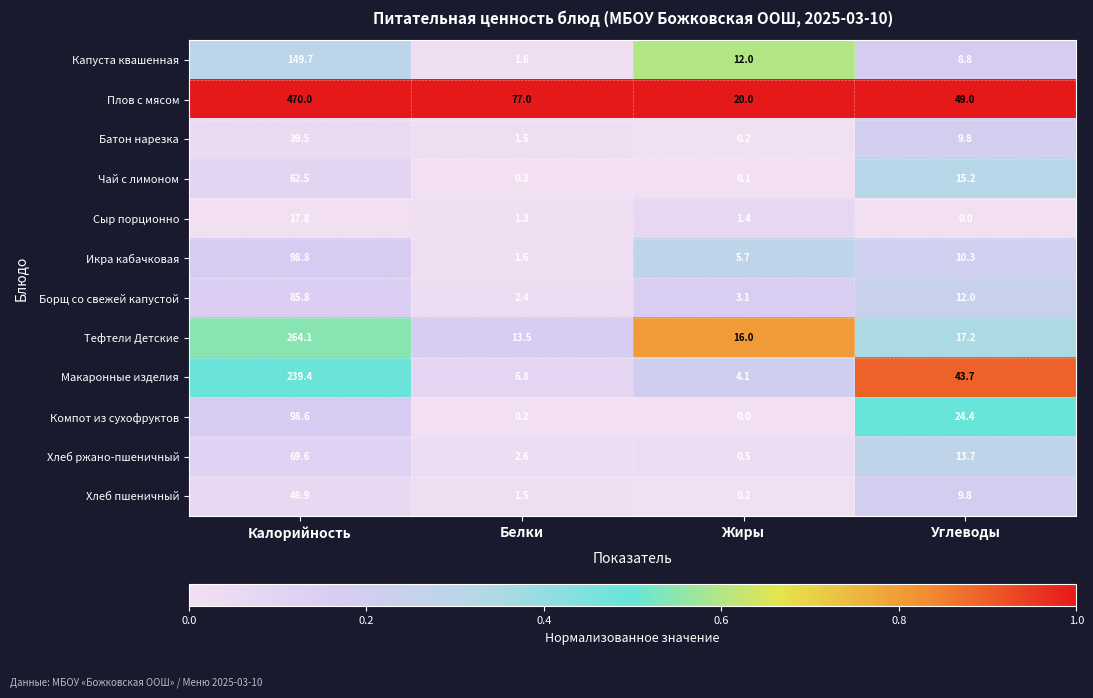

Between Калорийность and Белки, which series saw the biggest shift?

Плов с мясом